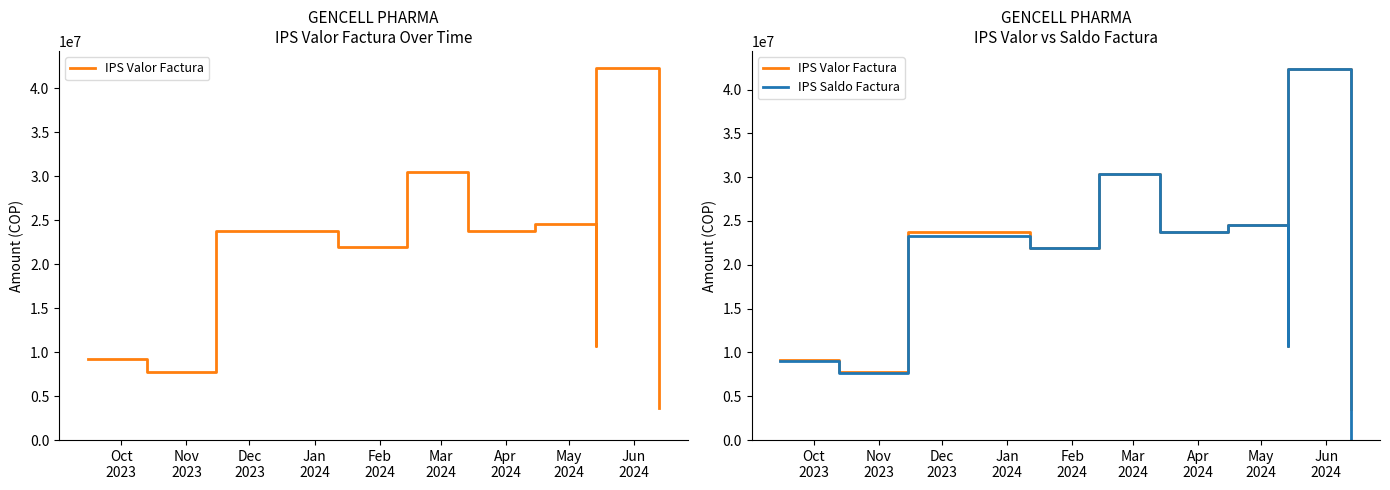

List the series in order of their overall mean, highest first.

IPS Valor Factura, IPS Saldo Factura